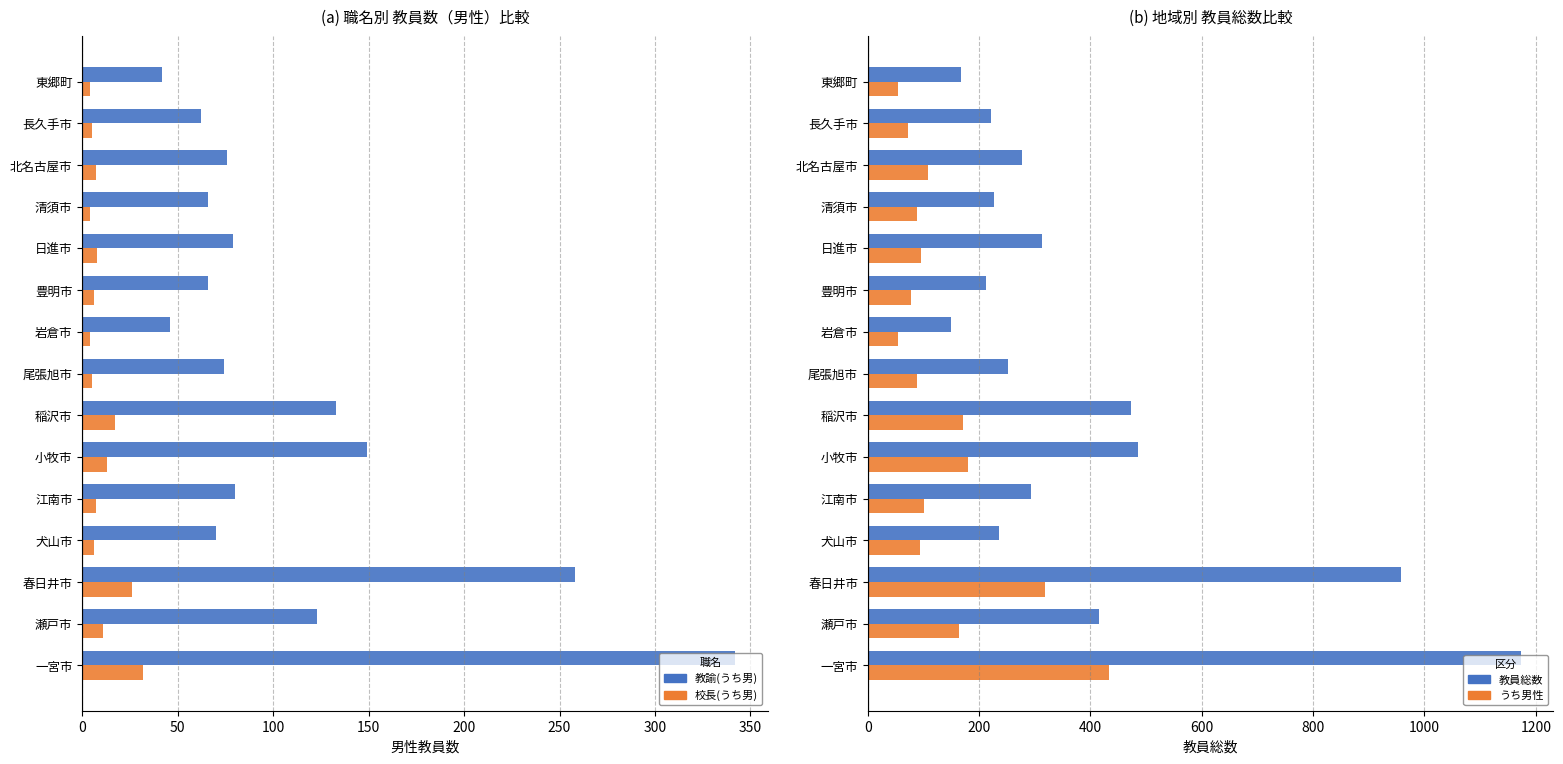

Which has a higher value, 江南市 or 豊明市?

江南市